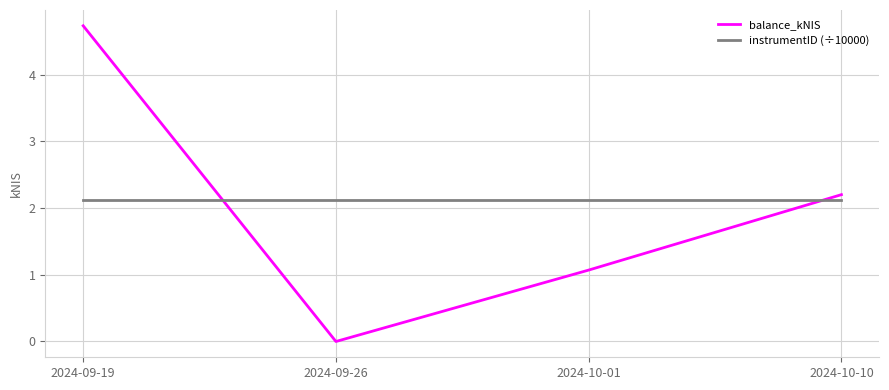

What position from the left is 2024-09-19?

1